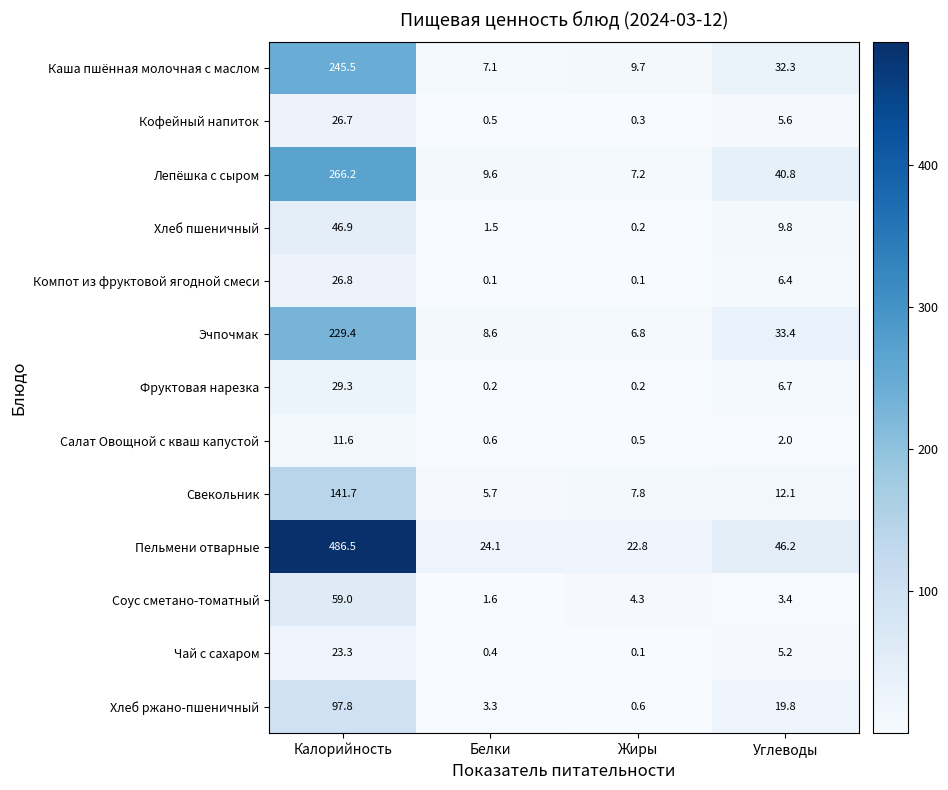

At which category does the chart reach its peak across all series?

Калорийность